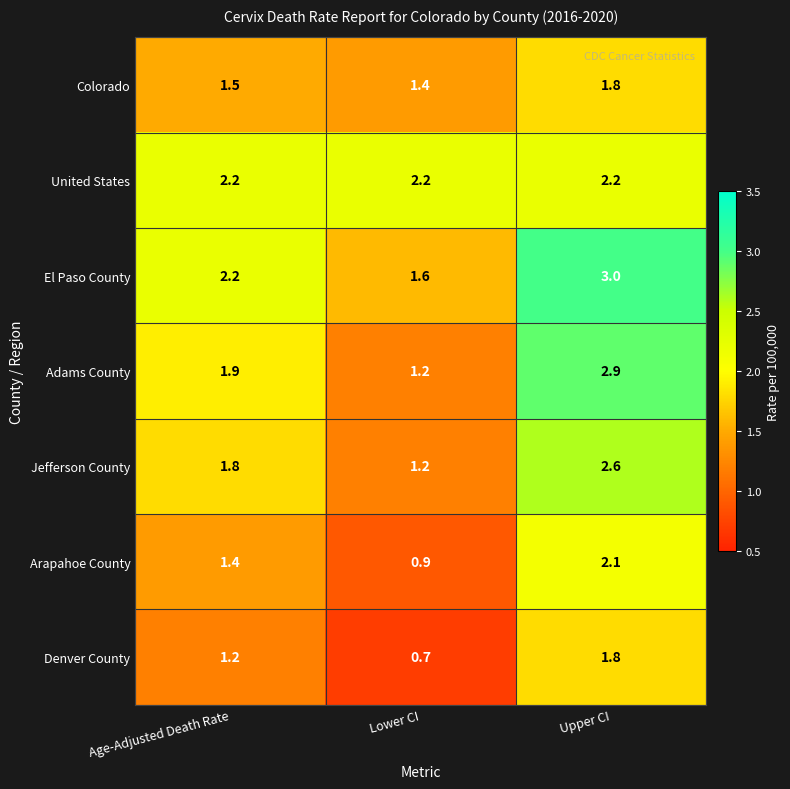

Reading right to left, list all the values displayed in this chart.

Colorado: 1.8	1.4	1.5
United States: 2.2	2.2	2.2
El Paso County: 3.0	1.6	2.2
Adams County: 2.9	1.2	1.9
Jefferson County: 2.6	1.2	1.8
Arapahoe County: 2.1	0.9	1.4
Denver County: 1.8	0.7	1.2